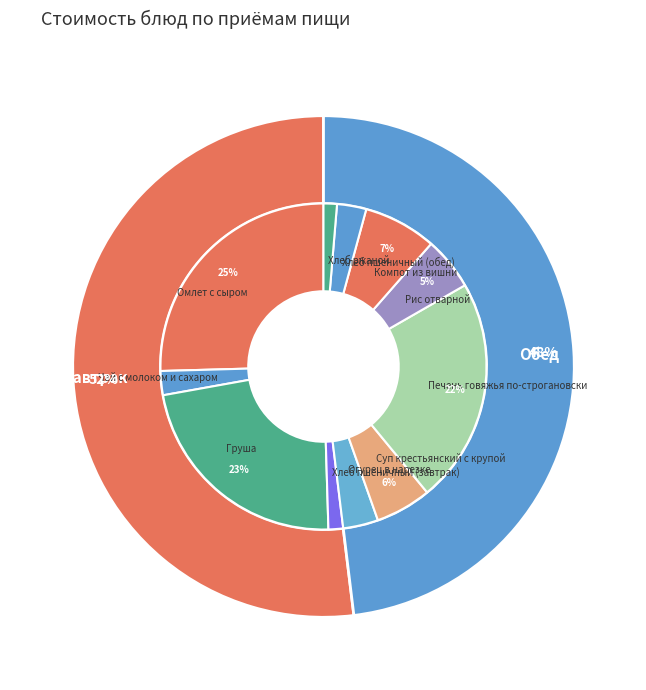

Does any single category account for the majority?

No